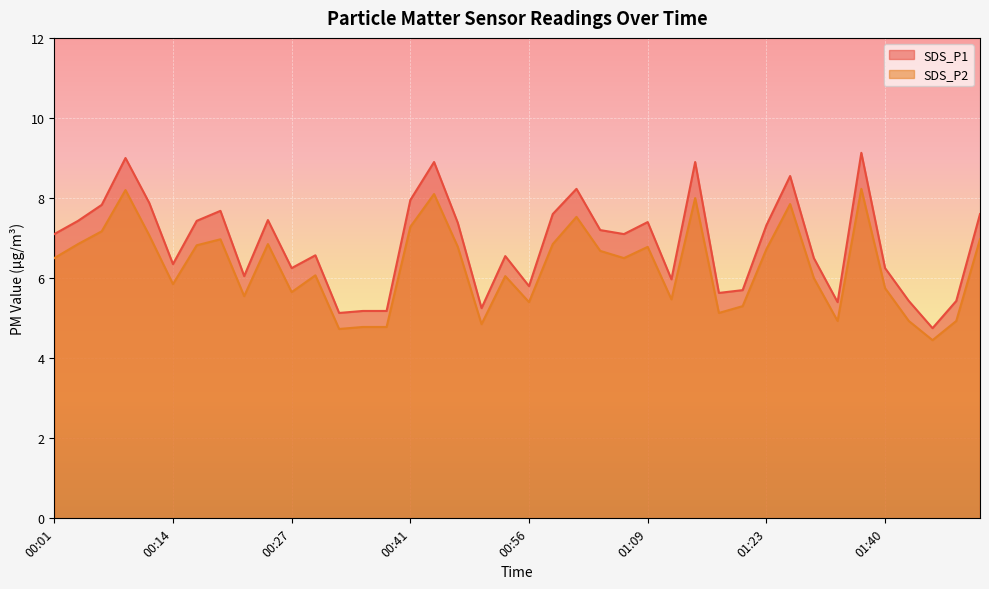

True or false: SDS_P2 has more than 1 points higher than both neighbors.

True